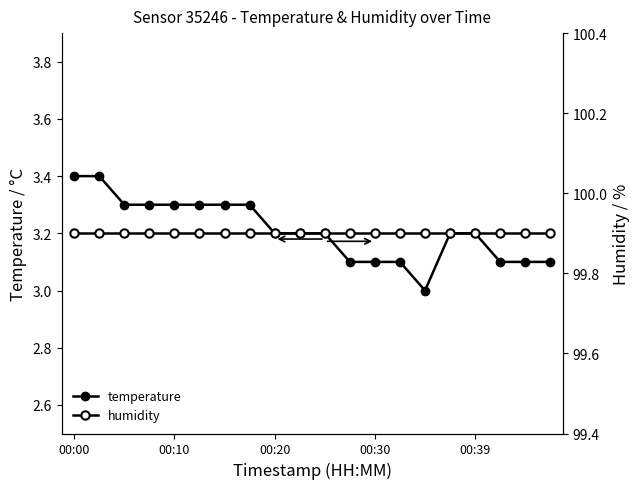

The value of temperature at 11 is 1.9. True or false?

False